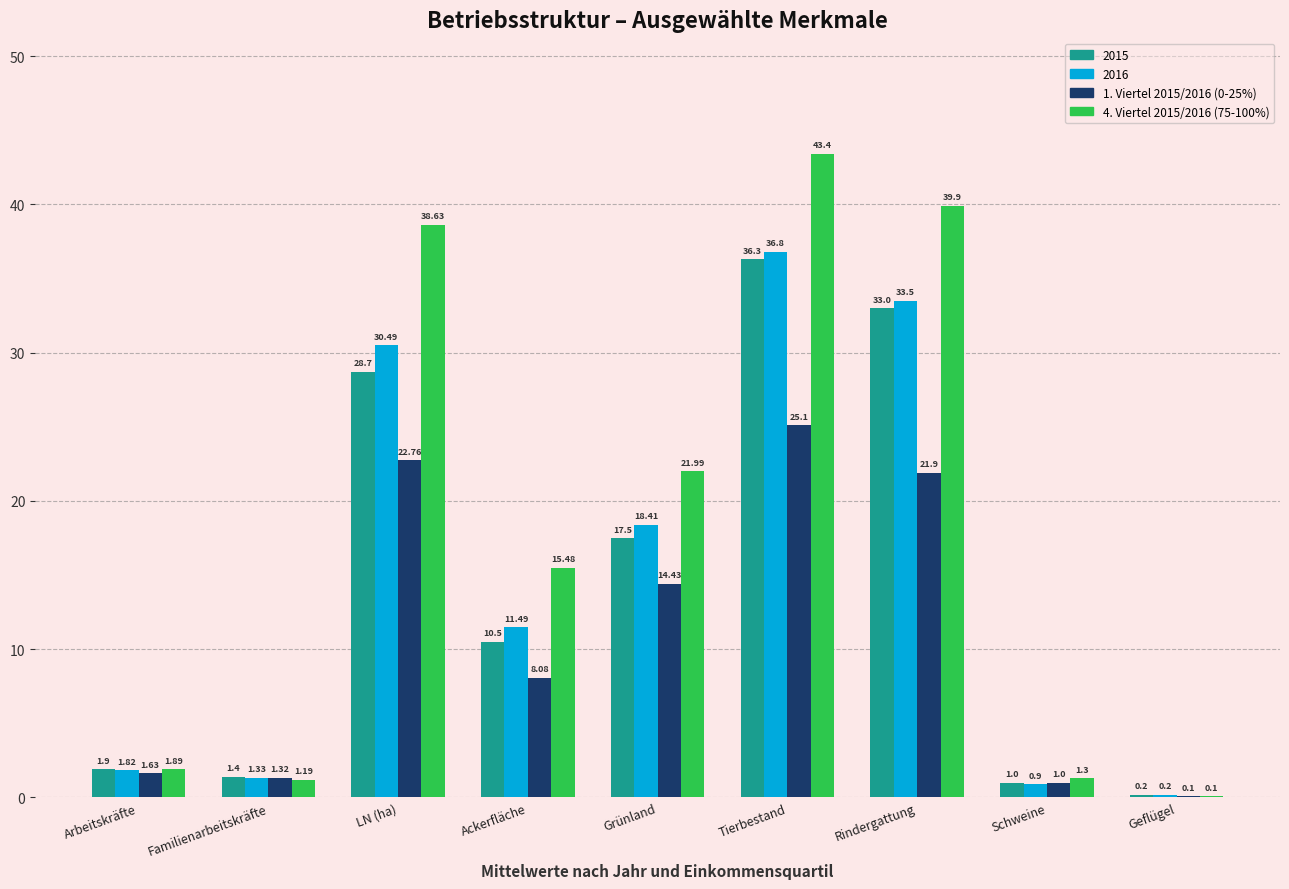

Where does the 1. Viertel 2015/2016 (0-25%) series first go above 8?

LN (ha)